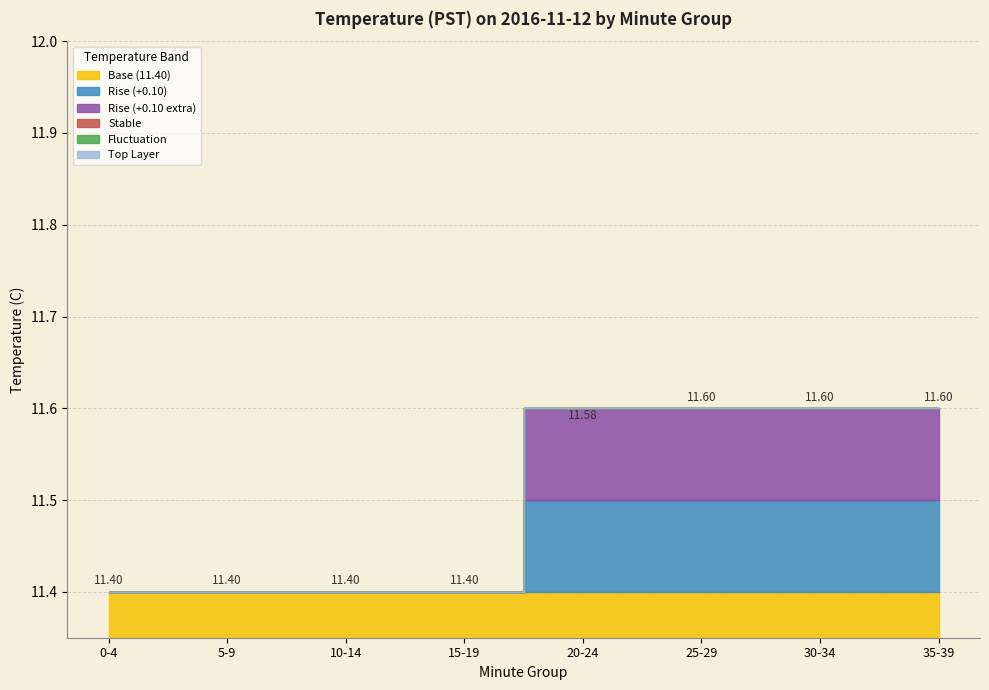

Does the chart have visible grid lines?

Yes